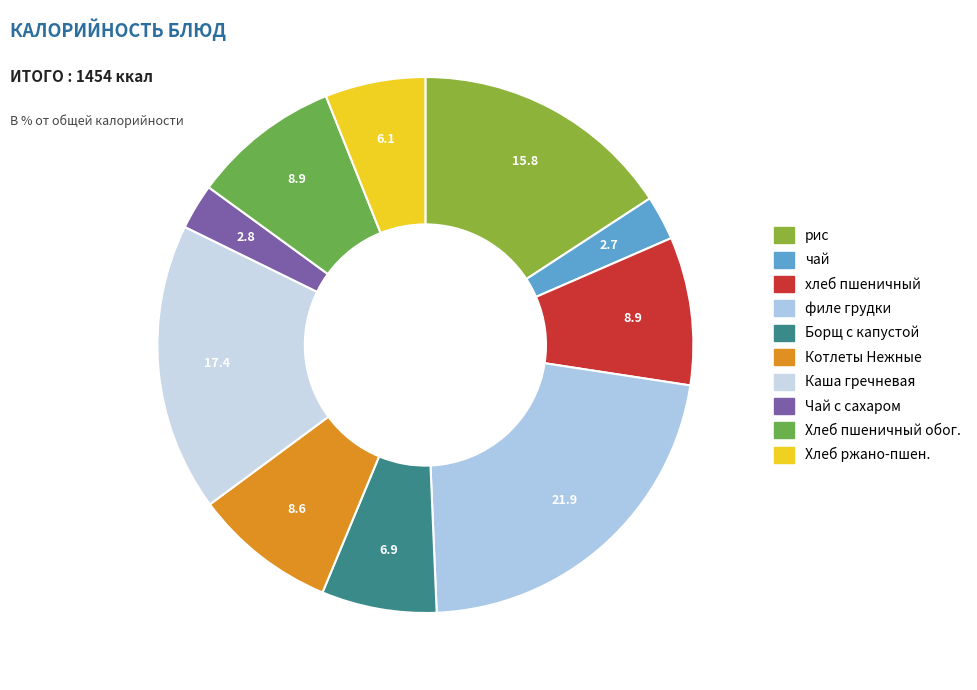

Count the number of slices in the pie.

10